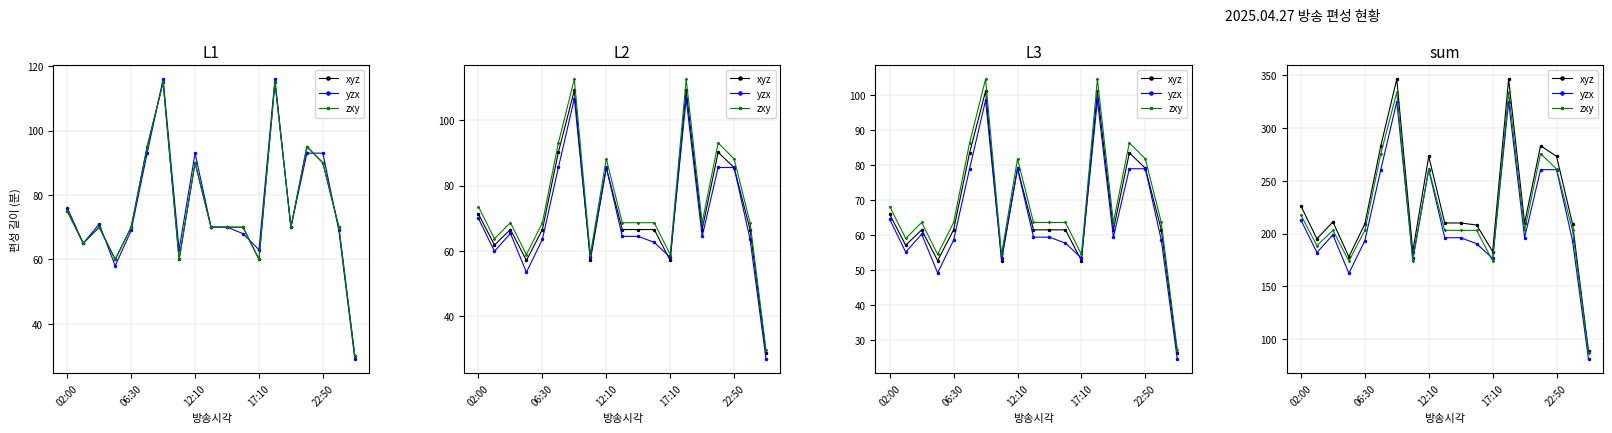

At which category is the sum across all series the highest?

6